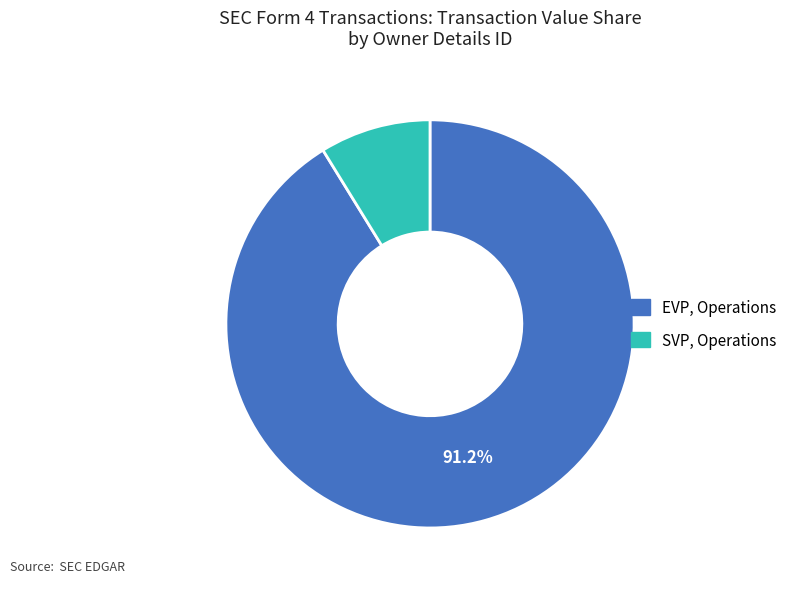

Which slice is the largest?

EVP, Operations